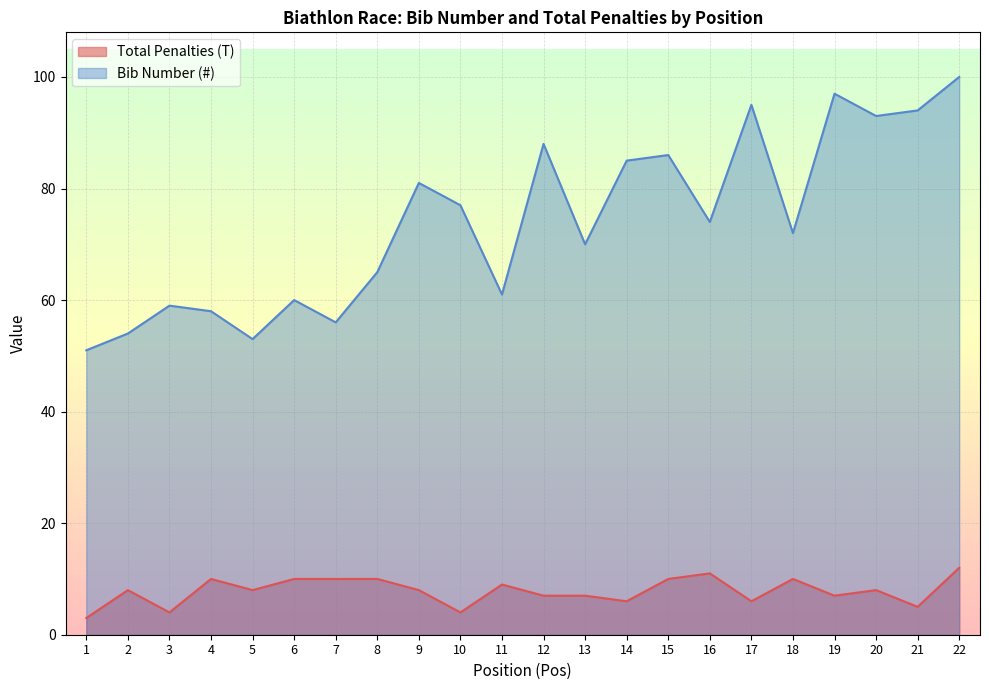

How many lines are shown in the chart?

2